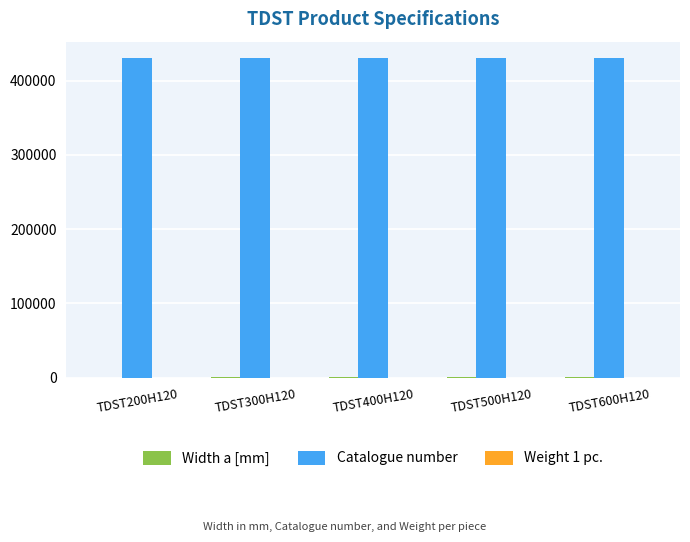

What is the sum of all Catalogue number values?

2155215.0